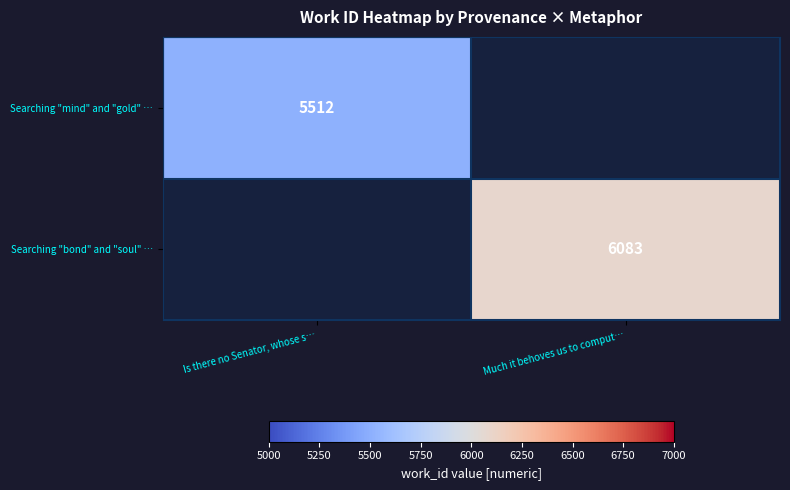

Is it true that Searching "mind" and "gold" … equals 7410 at Is there no Senator, whose s…?

False